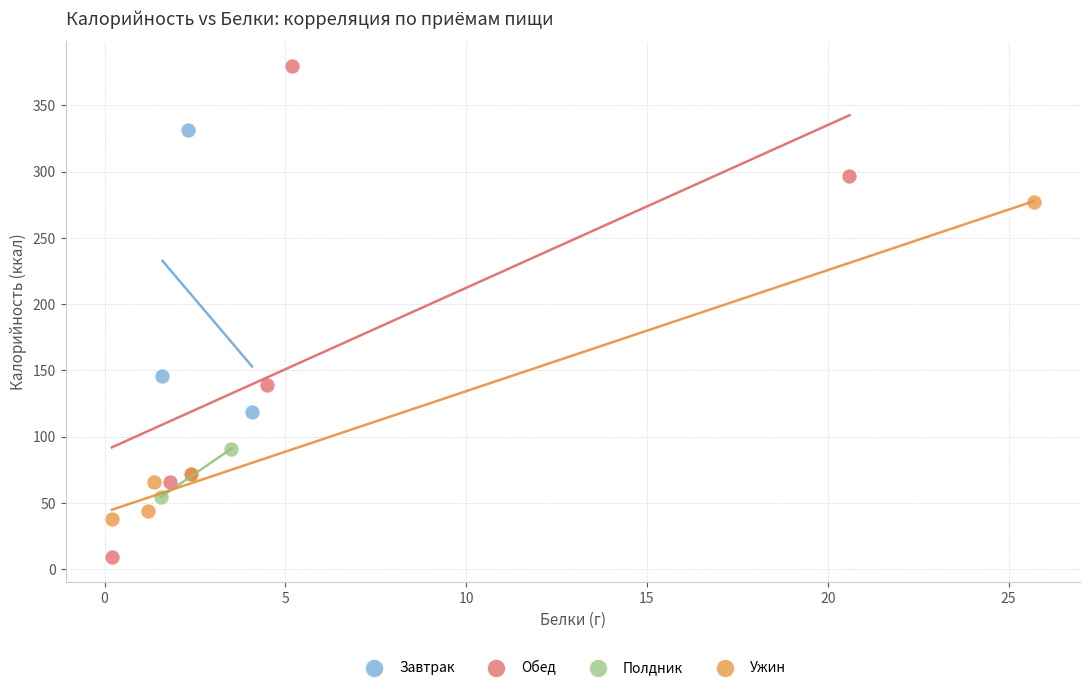

Which series reaches the maximum Y coordinate?

Обед